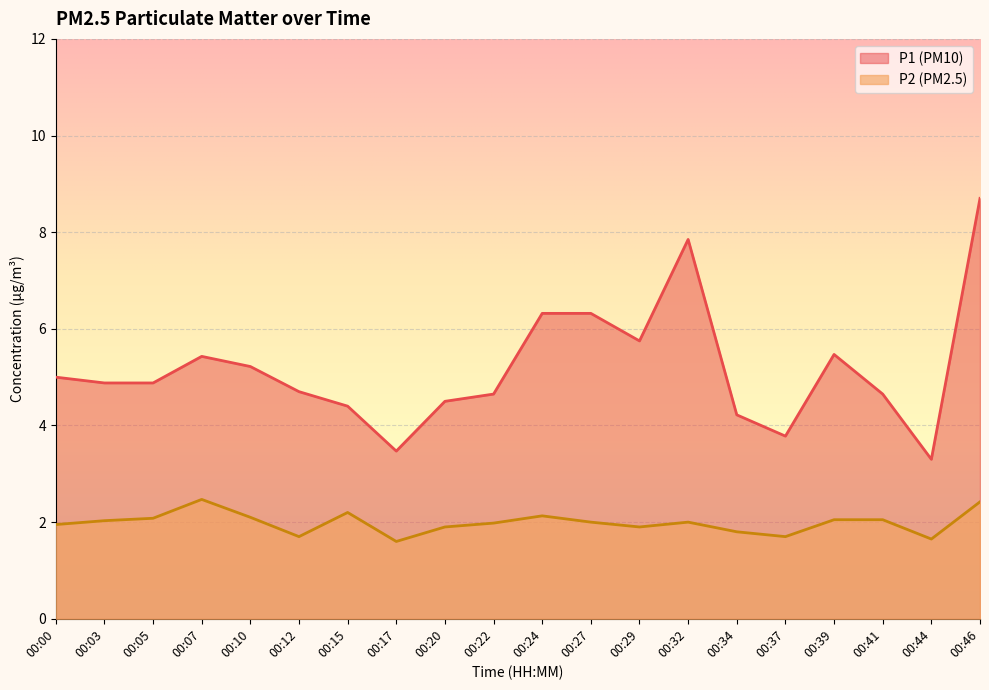

What is the sum of the P1 values at 00:22 and 00:17?

8.1